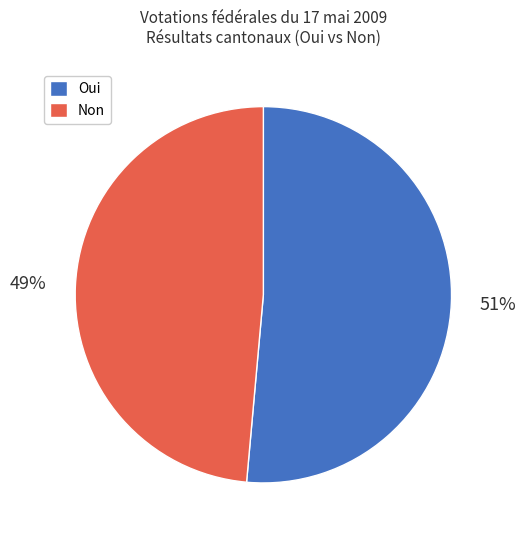

To the nearest percent, what percentage of the pie is Non?

49%